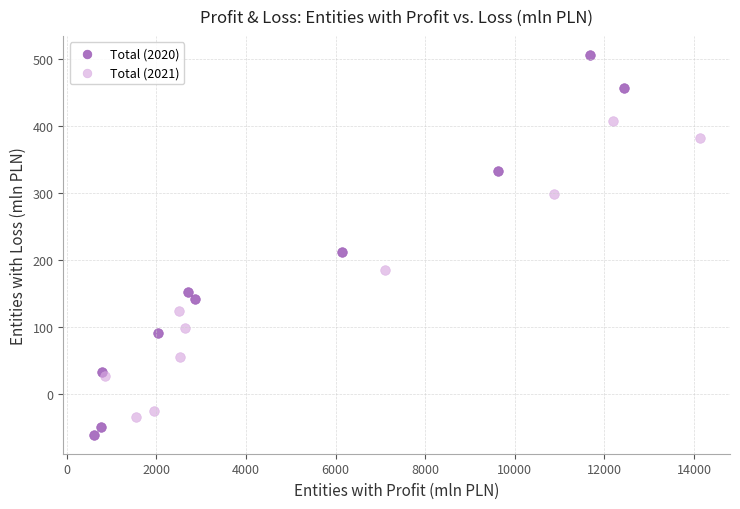

Which series contains the highest Y value?

Total (2020)